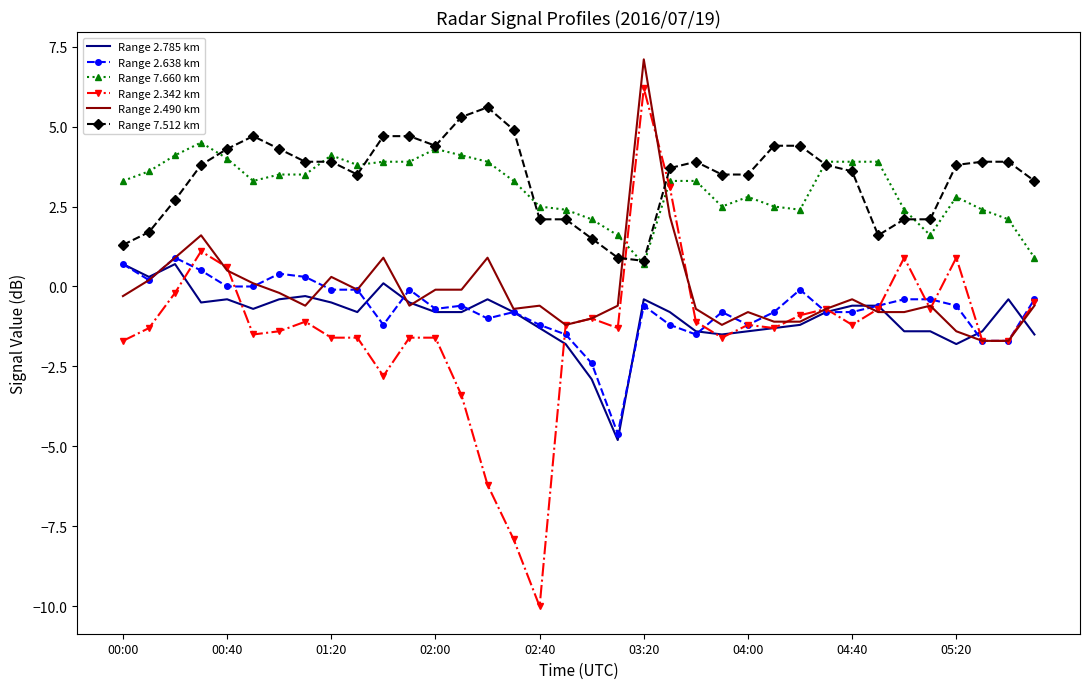

Which series ends up on top after the final intersection of Range 7.512 km and Range 2.490 km?

Range 7.512 km